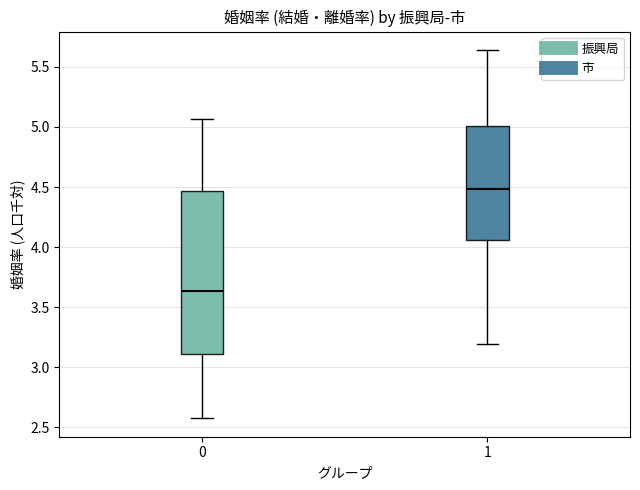

Where is the lower edge of the box at x = 0 on the y-axis? The values are not printed on the chart, so give them approximately, as read against the axis.

3.10